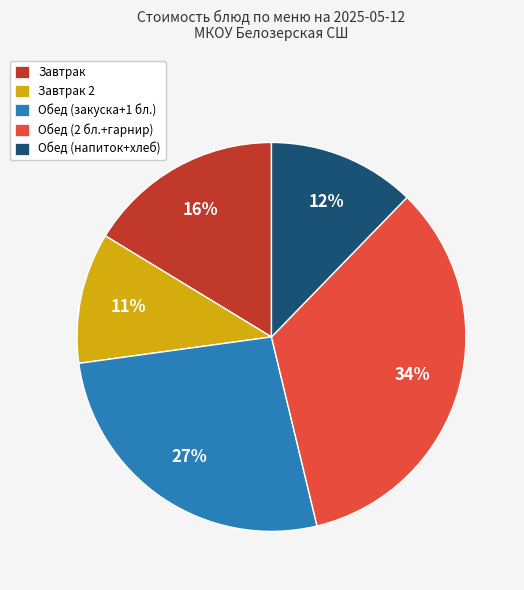

To the nearest percent, what is the average slice percentage?

20%